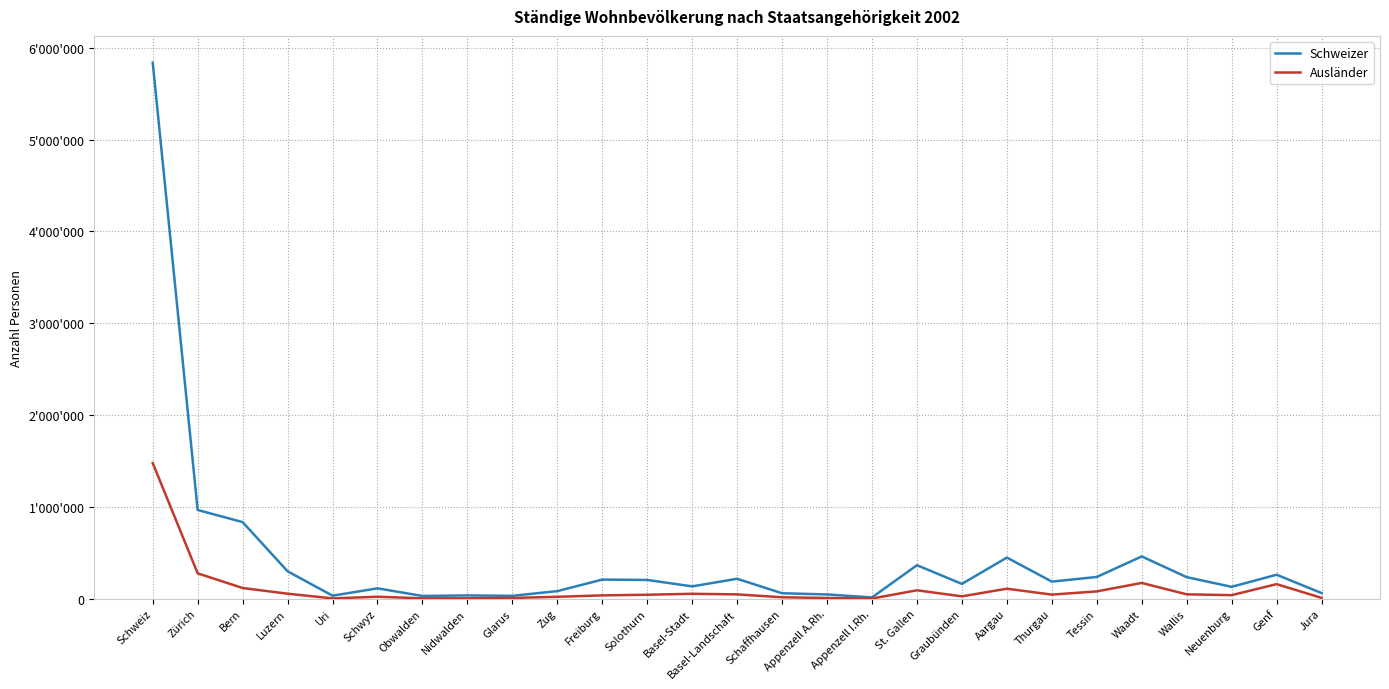

What are all the series names shown in the legend?

Schweizer, Ausländer